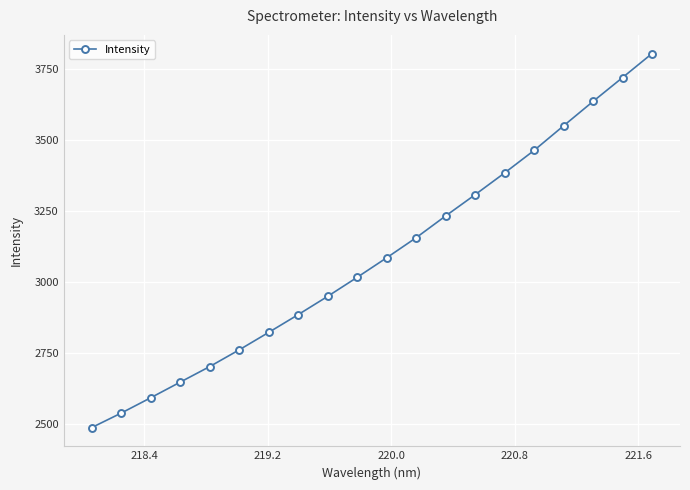

What is the average value?

3086.9